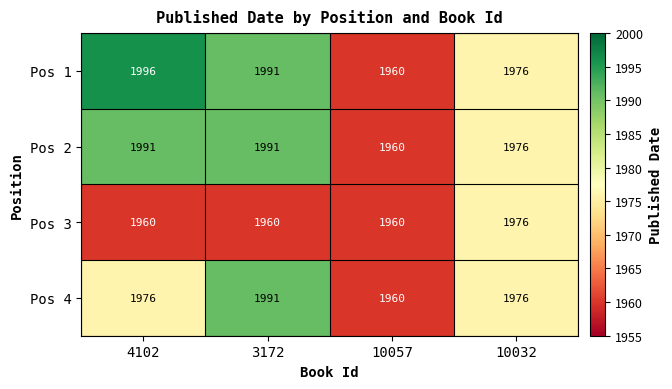

What value does the Pos 2 series have at 3172?

1991